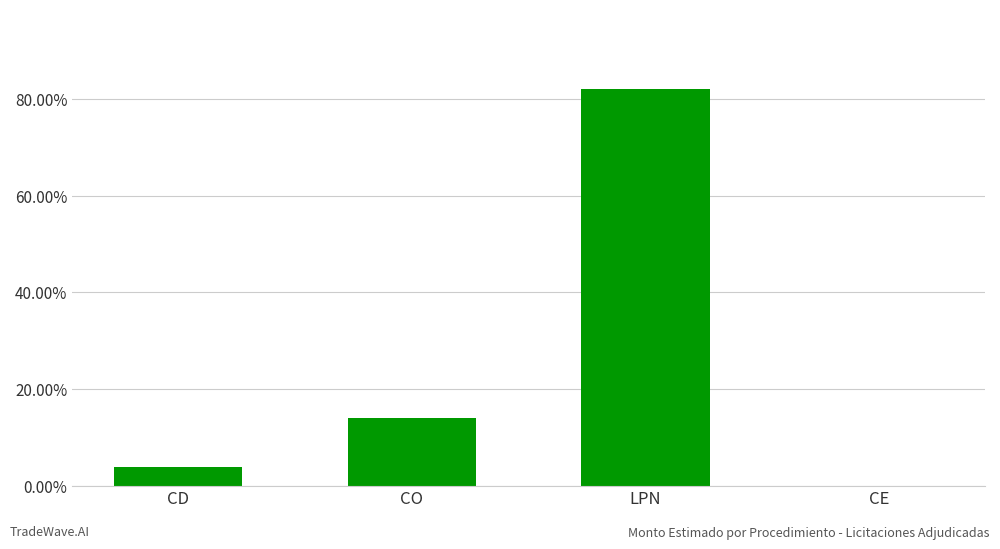

What is the sum of the values at CD and CE?

3.8